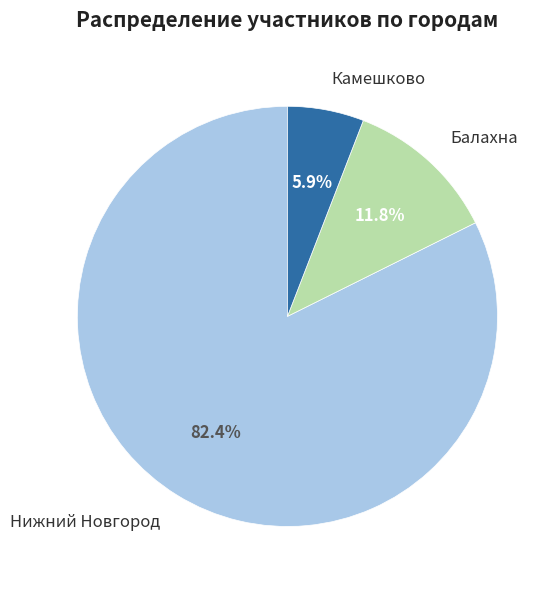

How many slices are in this pie chart?

3